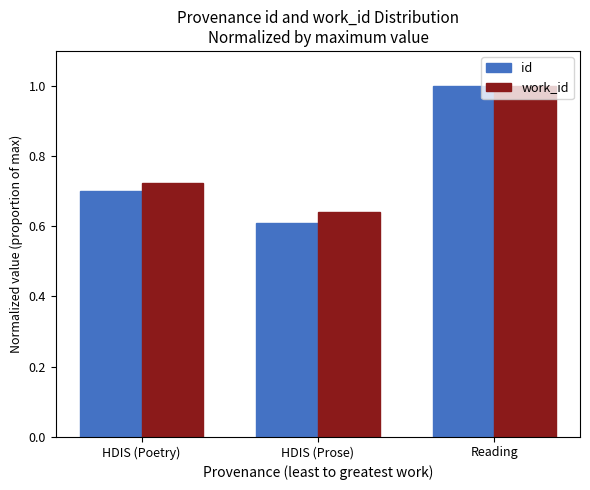

Where is work_id nearest to the value 0?

HDIS (Prose)